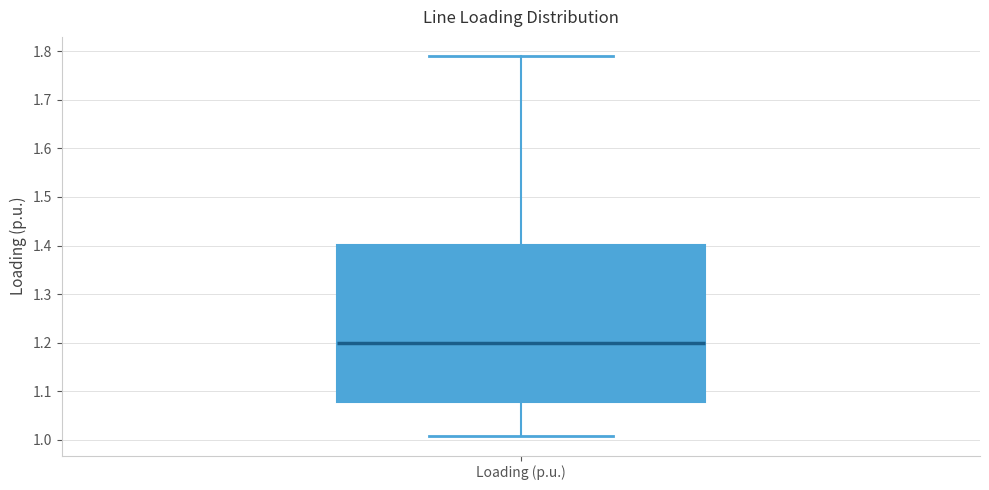

Read this box plot against the y-axis: the position of the median line, the range covered by the box, and the ends of both whiskers. The values are not printed on the chart, so give them approximately, as read against the axis.

median 1.20, box 1.08 to 1.40, whiskers 1.01 to 1.79